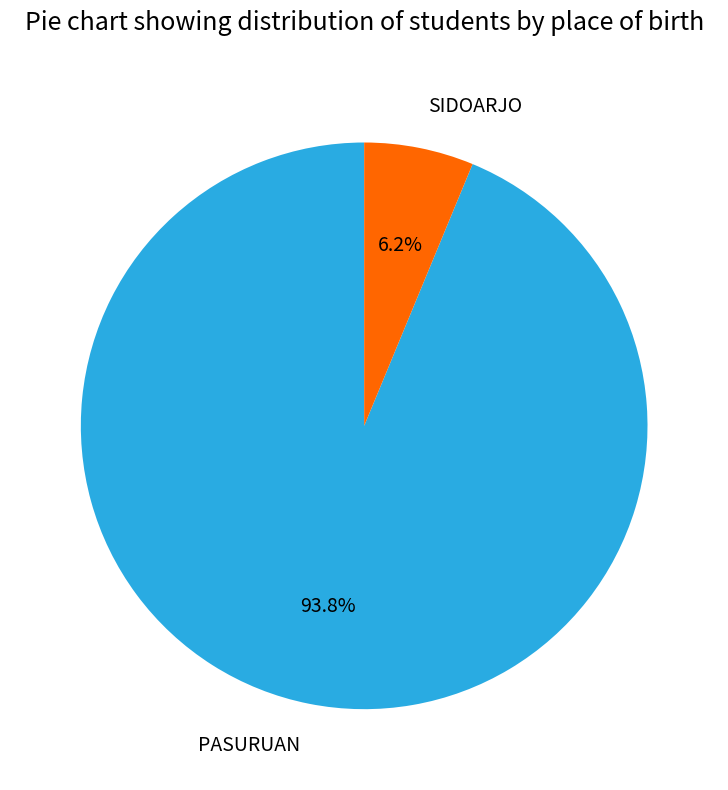

What percentage is the PASURUAN slice, to the nearest percent?

94%